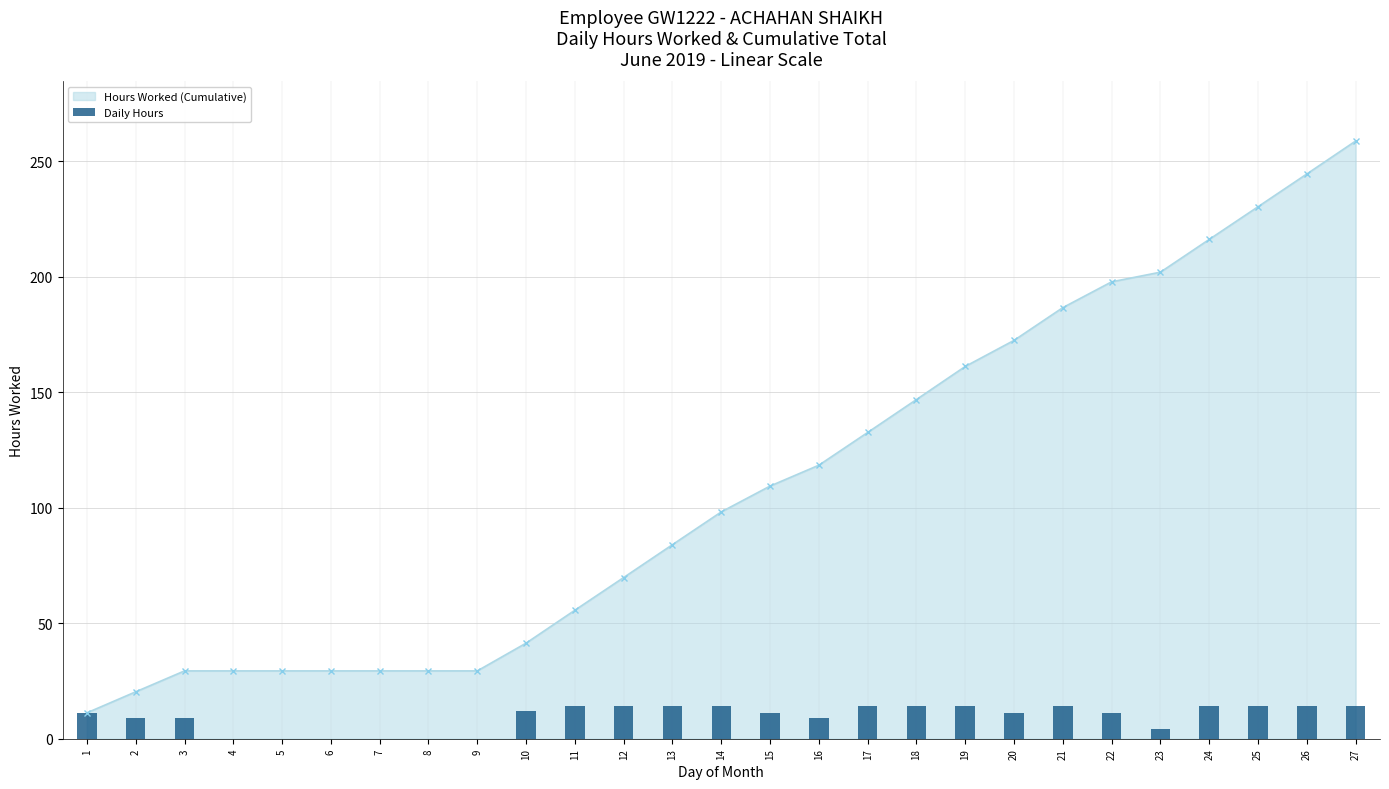

List the labels in order of value, largest first.

19, 18, 27, 11, 13, 14, 21, 24, 26, 17, 12, 25, 10, 20, 1, 15, 22, 2, 3, 16, 23, 4, 5, 6, 7, 8, 9